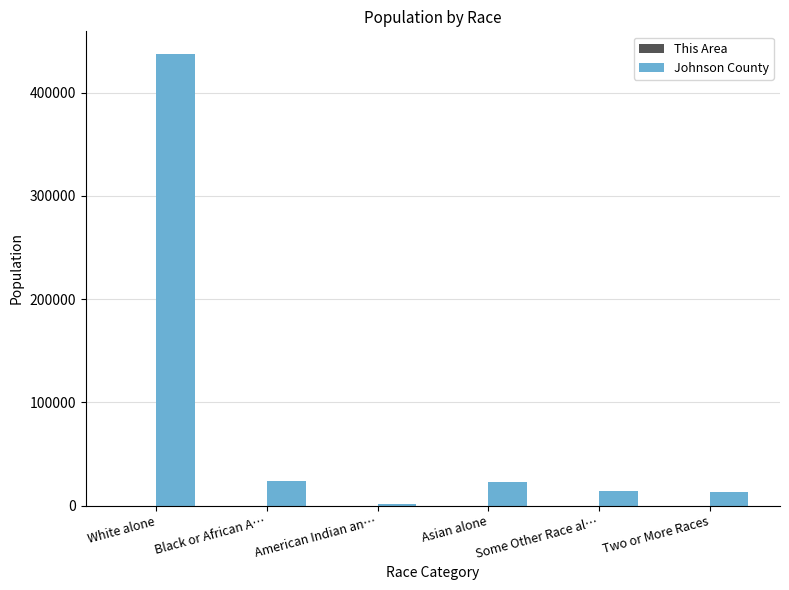

Does the chart contain stacked bars?

No